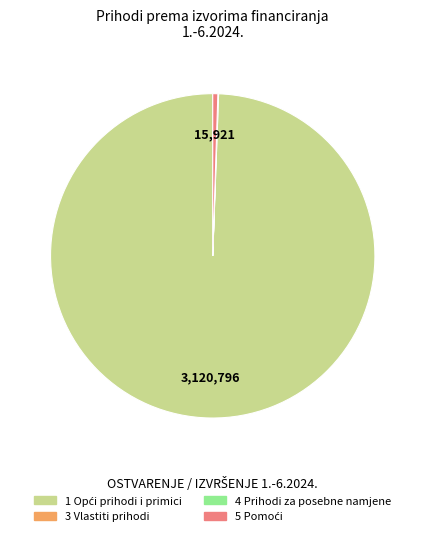

Is there any slice that represents more than half of the pie?

Yes